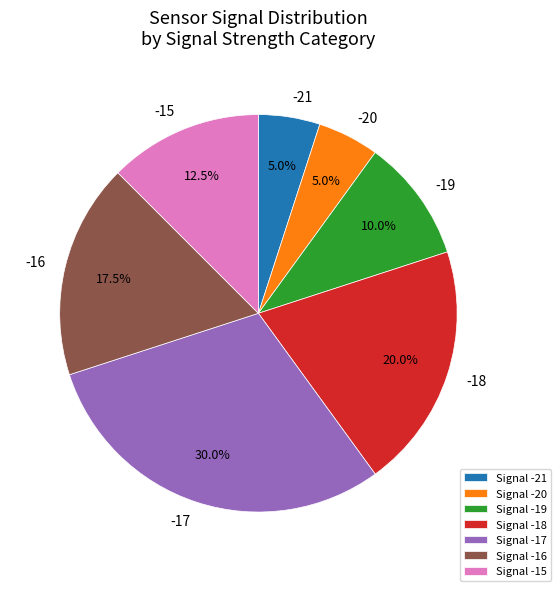

Is -21 the majority of the pie?

No